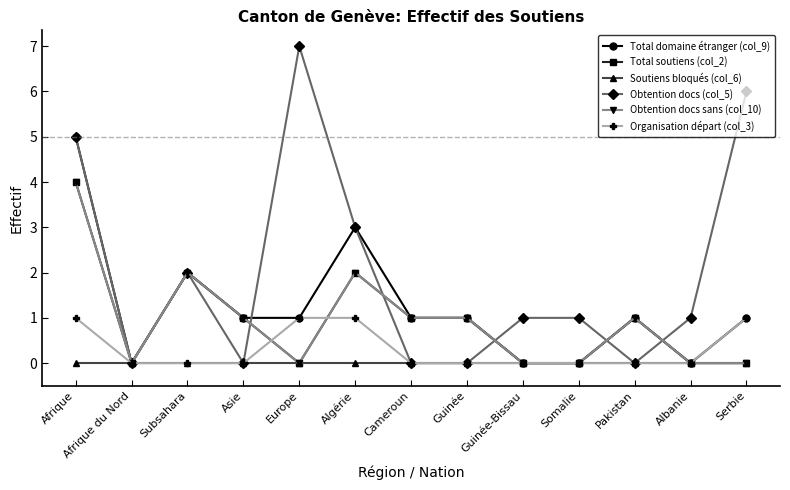

What is the average value of the Total soutiens (col_2) series?

1